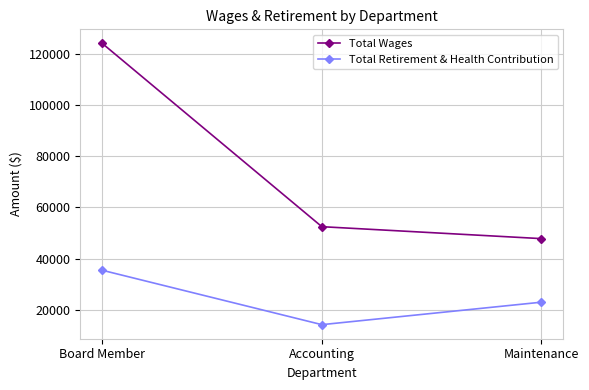

The Total Retirement & Health Contribution series shows 38718 at Maintenance. True or false?

False